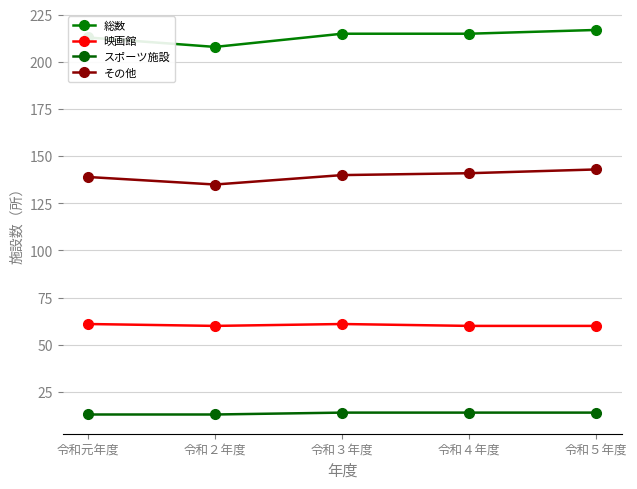

Rank the categories by その他 value from highest to lowest.

令和５年度, 令和４年度, 令和３年度, 令和元年度, 令和２年度